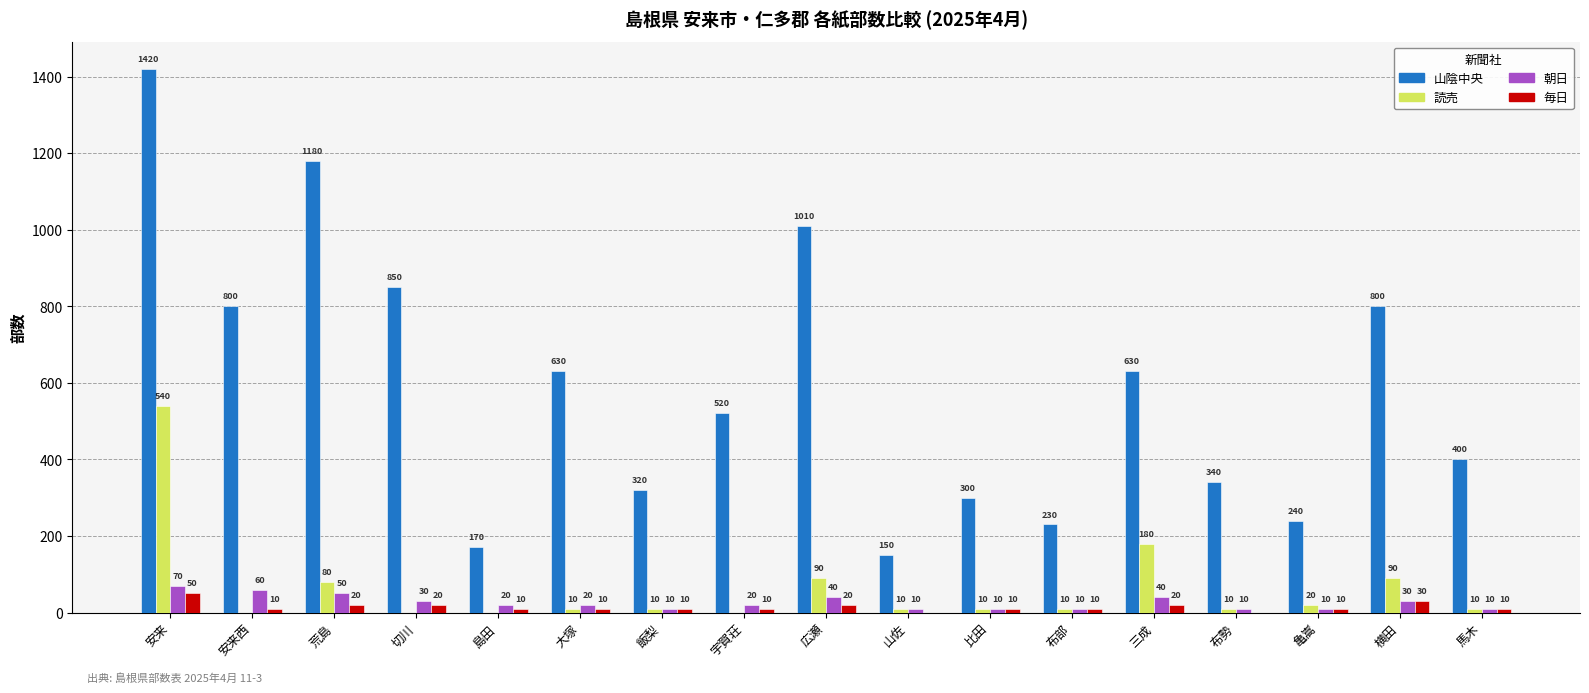

At which category is the sum across all series the highest?

安来